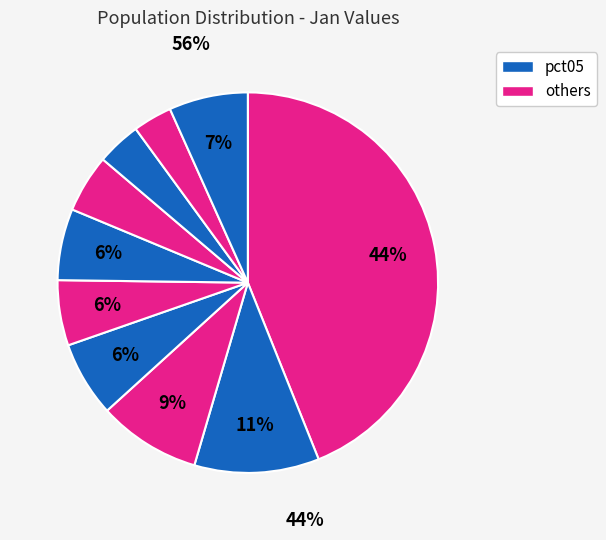

What percentage is the pct95 slice, to the nearest percent?

7%